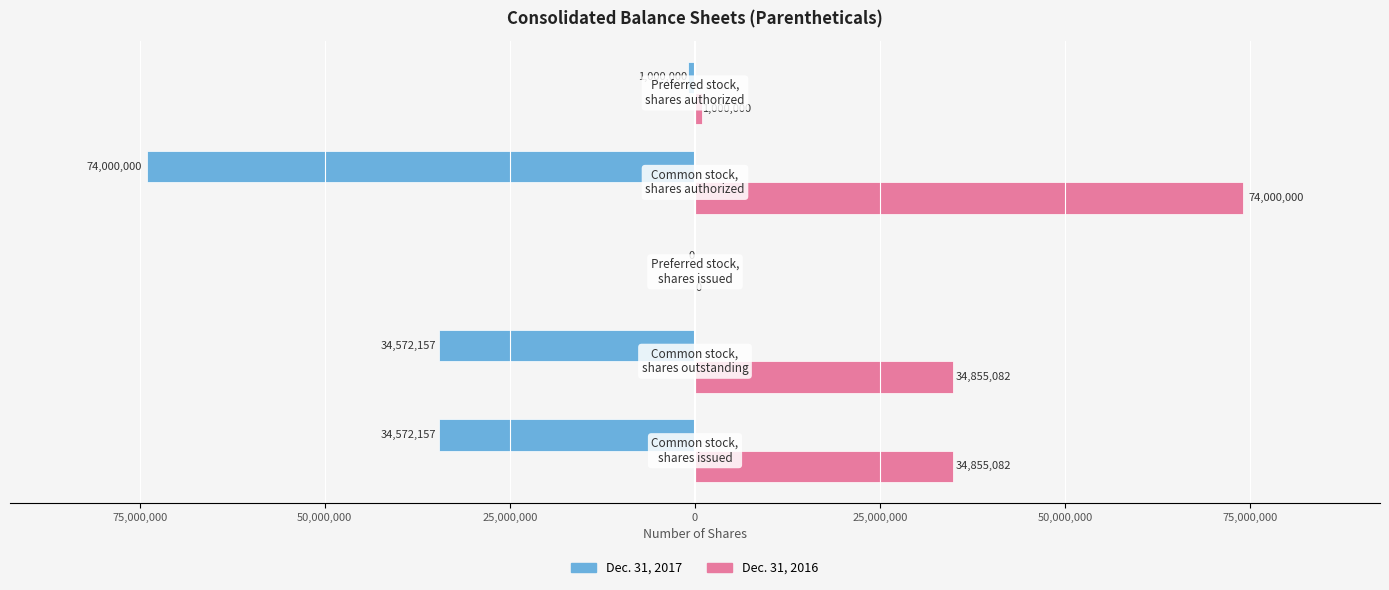

What are all the series names shown in the legend?

Dec. 31, 2017, Dec. 31, 2016